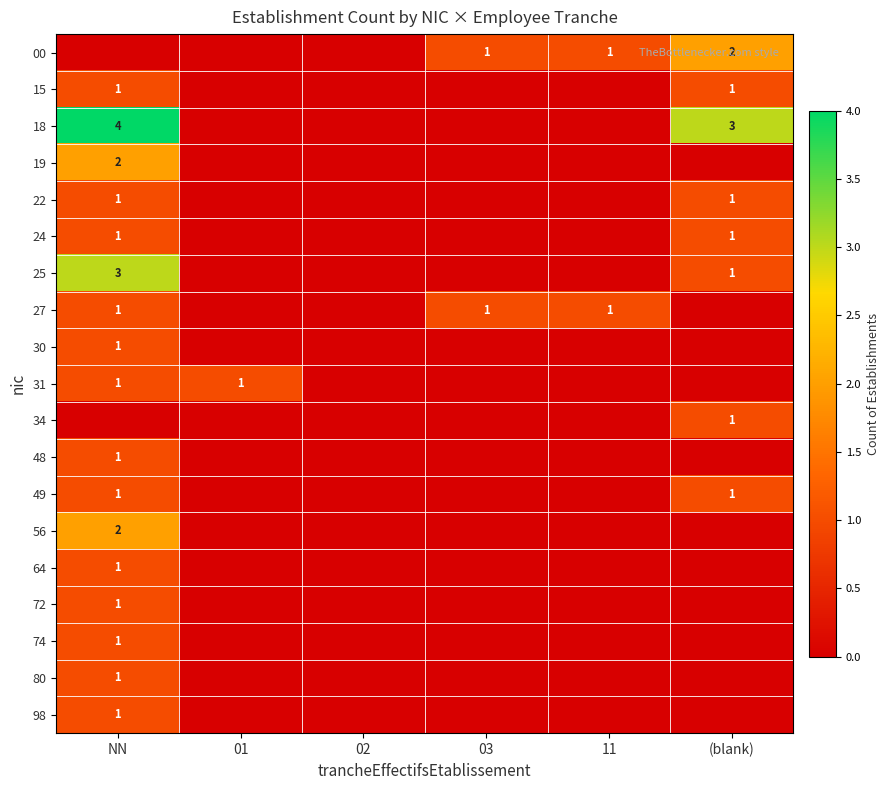

What is the sum of the 00 values at (blank) and 11?

3